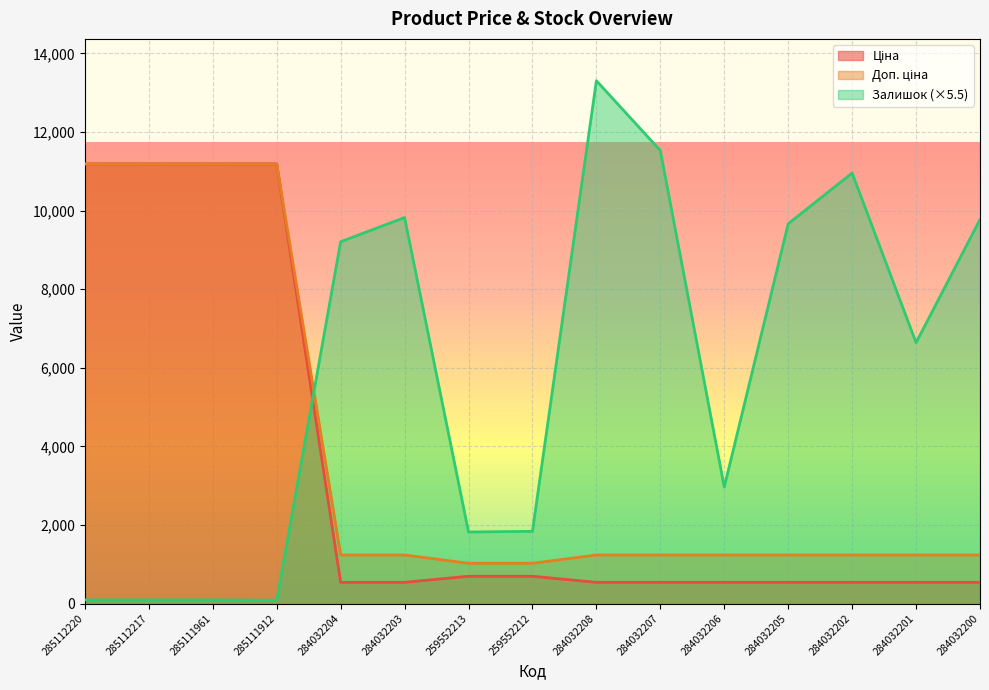

What is the spread (max minus min) of values at 284032202?

10417.0